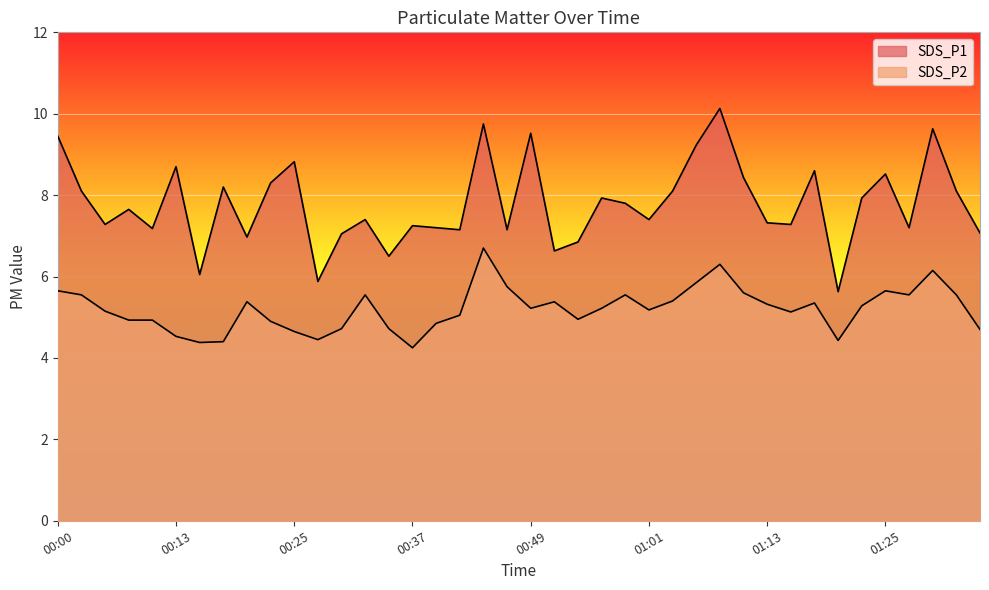

In SDS_P2, how many points are higher than both neighbors (excluding endpoints)?

9